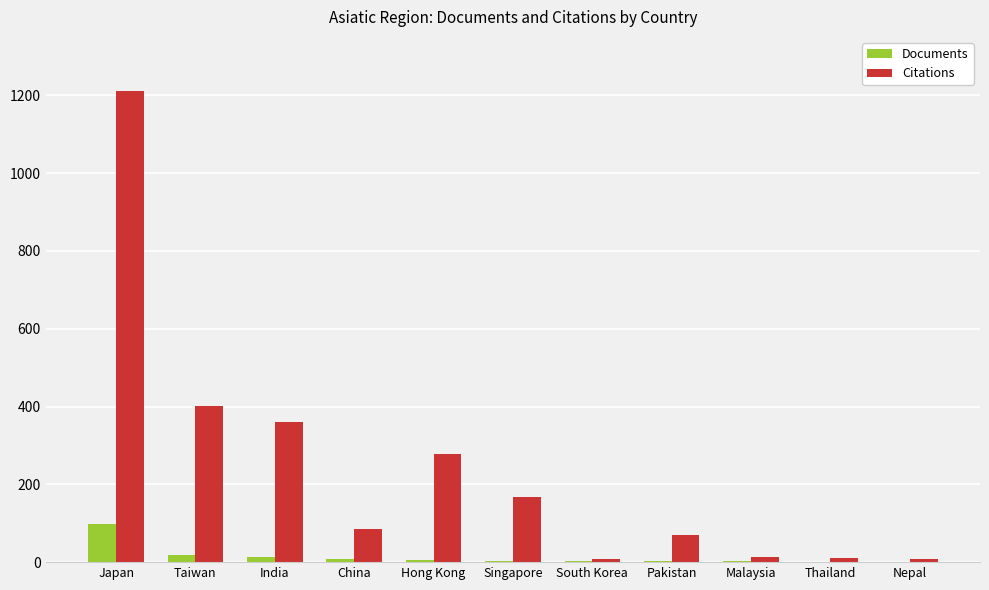

What is the sum of all Documents values?

157